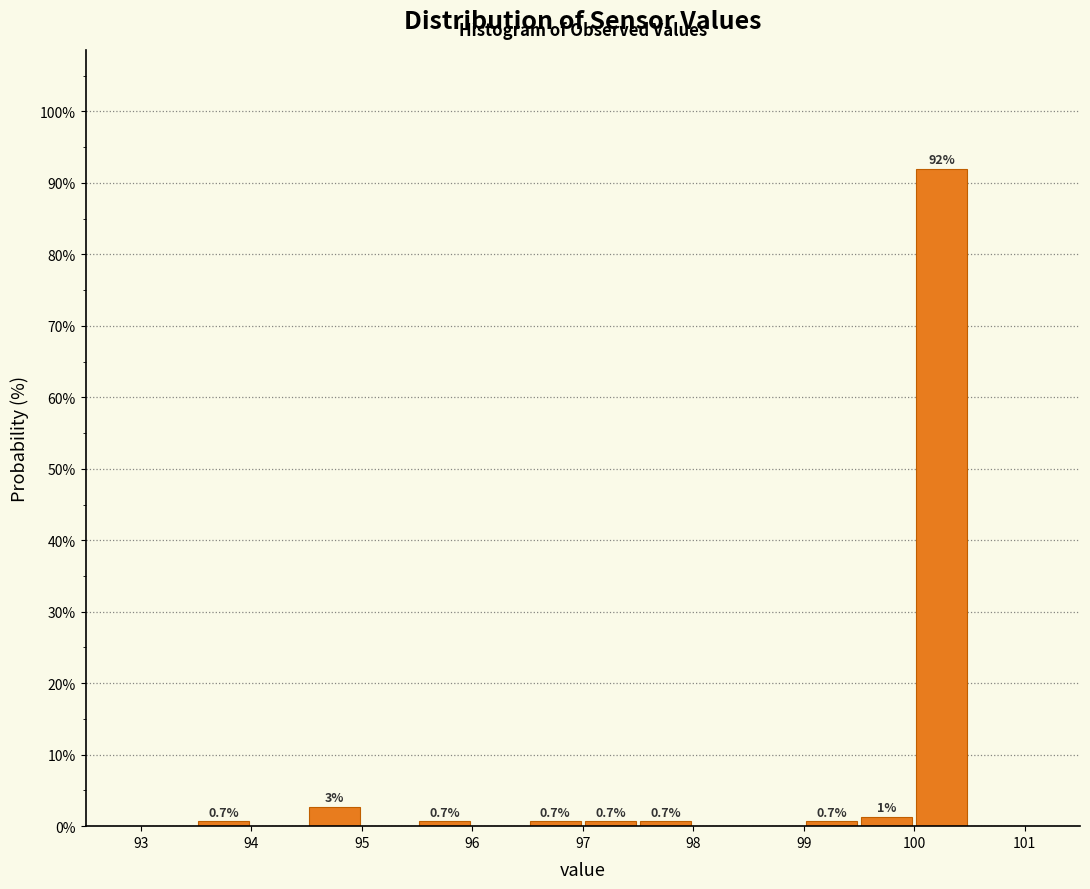

Which range on the x-axis has the tallest bar?

100.0 to 100.5